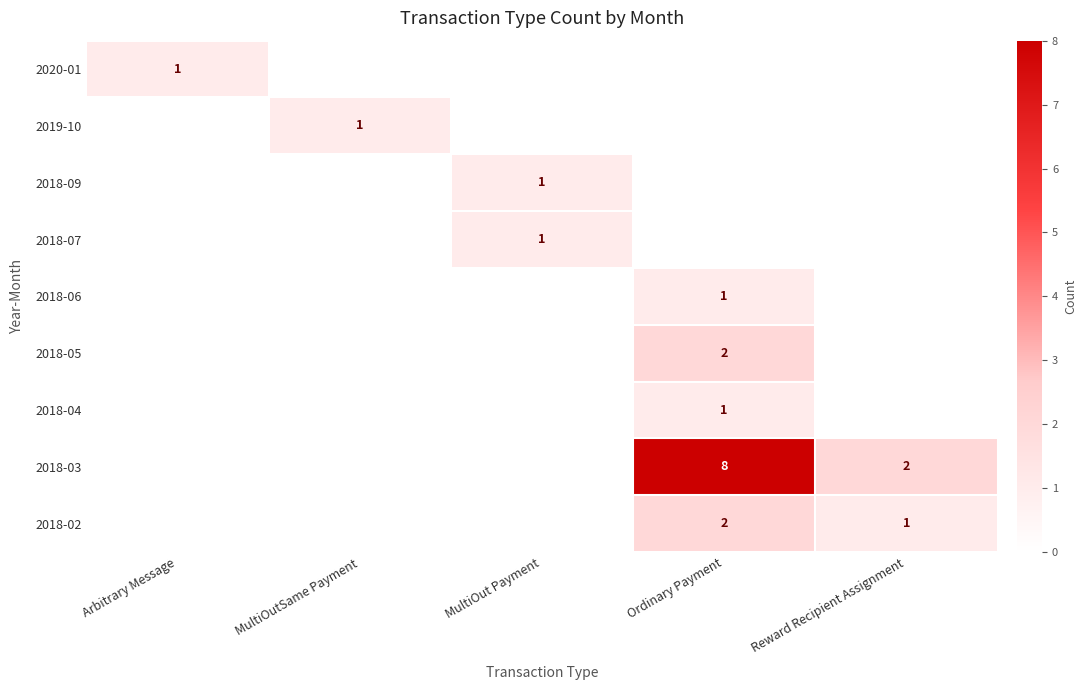

Is the value of 2018-03 at Ordinary Payment greater than the value of 2018-06 at Ordinary Payment?

Yes